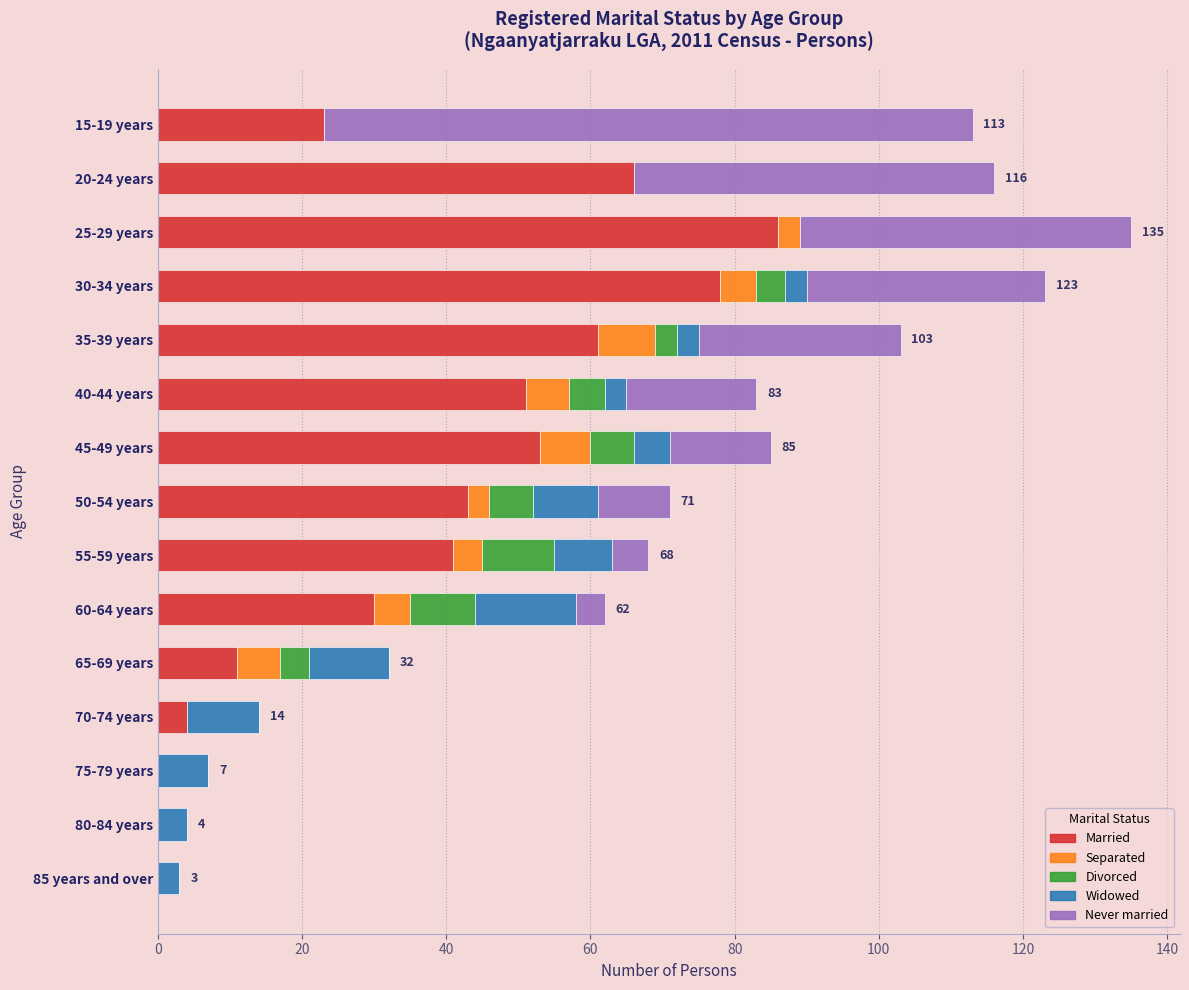

True or false: Married has a value of 94 at 35-39 years.

False